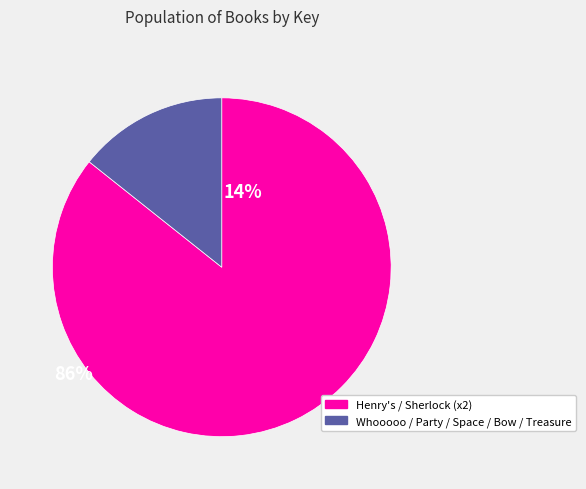

How many slices are in this pie chart?

2